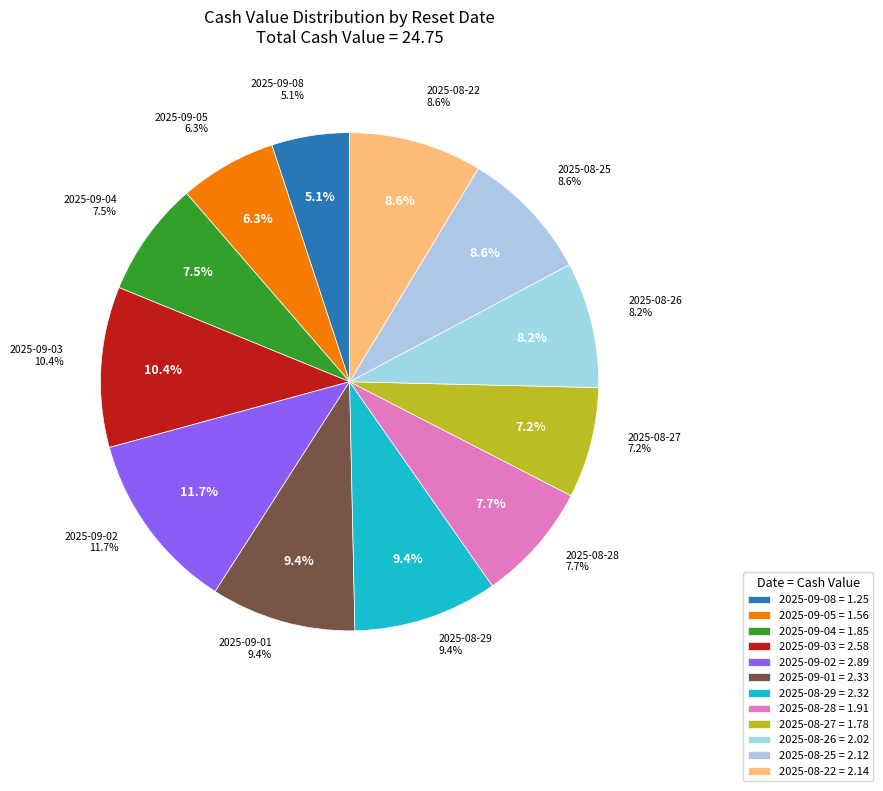

Is there any slice that represents more than half of the pie?

No